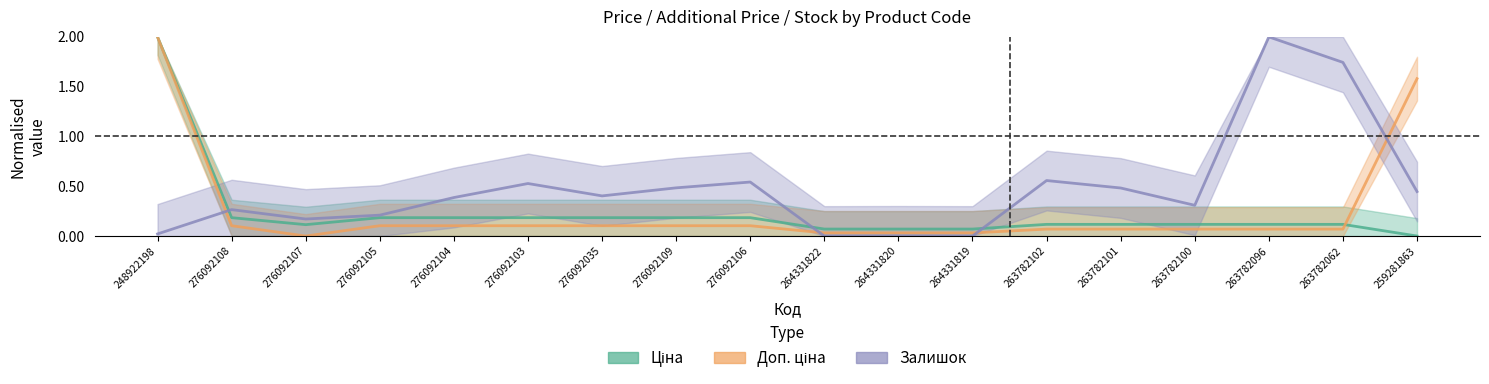

How many interior local valleys does the Ціна series have?

1